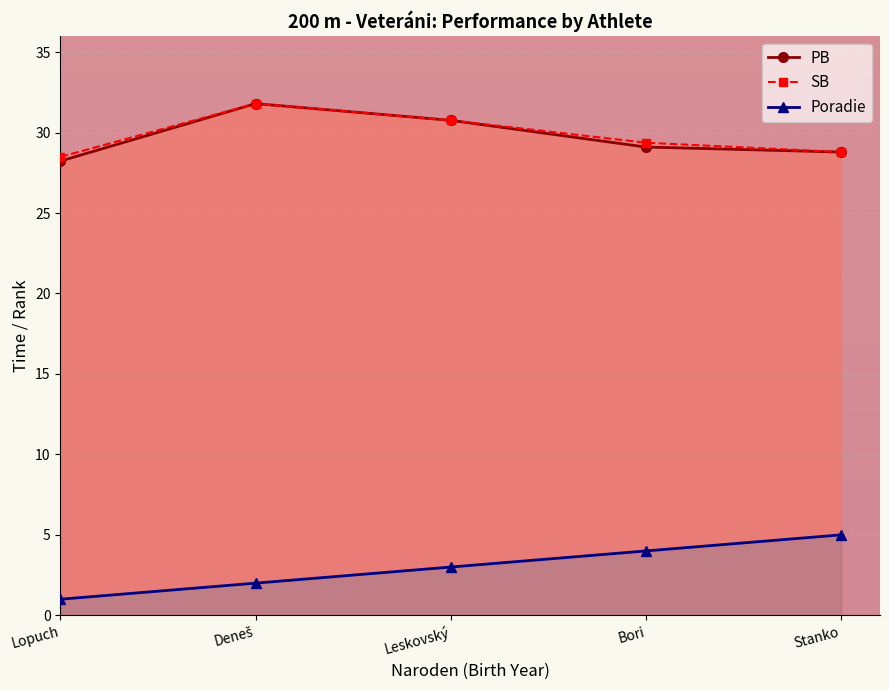

What are all the series names shown in the legend?

Poradie, PB, SB